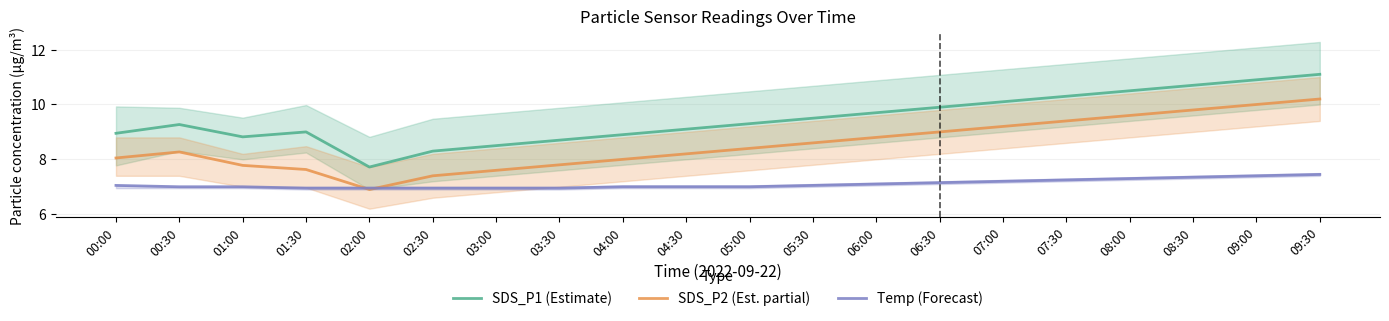

The value of Temp (Forecast) at 04:00 is 7.0. True or false?

True